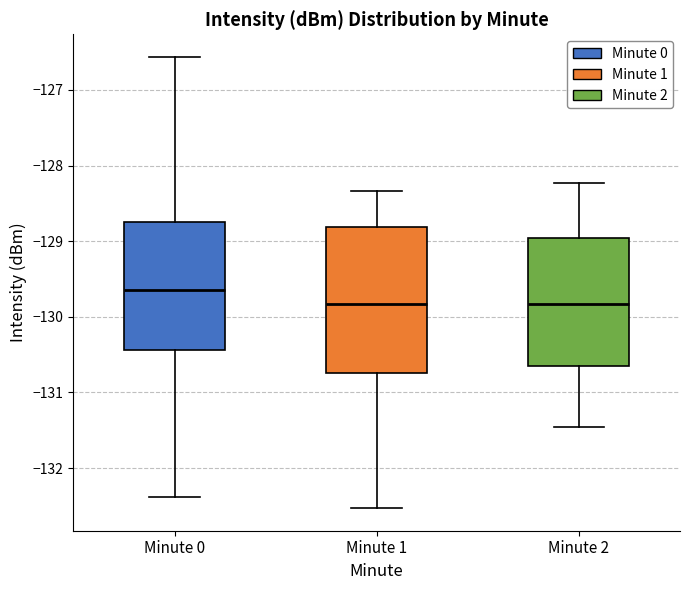

Reading left to right, read every box against the y-axis: the position of its median line, the range the box covers, and the ends of its whiskers. The values are not printed on the chart, so give them approximately, as read against the axis.

Minute 0: median -129.7, box -130.4 to -128.7, whiskers -132.4 to -126.6
Minute 1: median -129.8, box -130.7 to -128.8, whiskers -132.5 to -128.3
Minute 2: median -129.8, box -130.7 to -129.0, whiskers -131.5 to -128.2